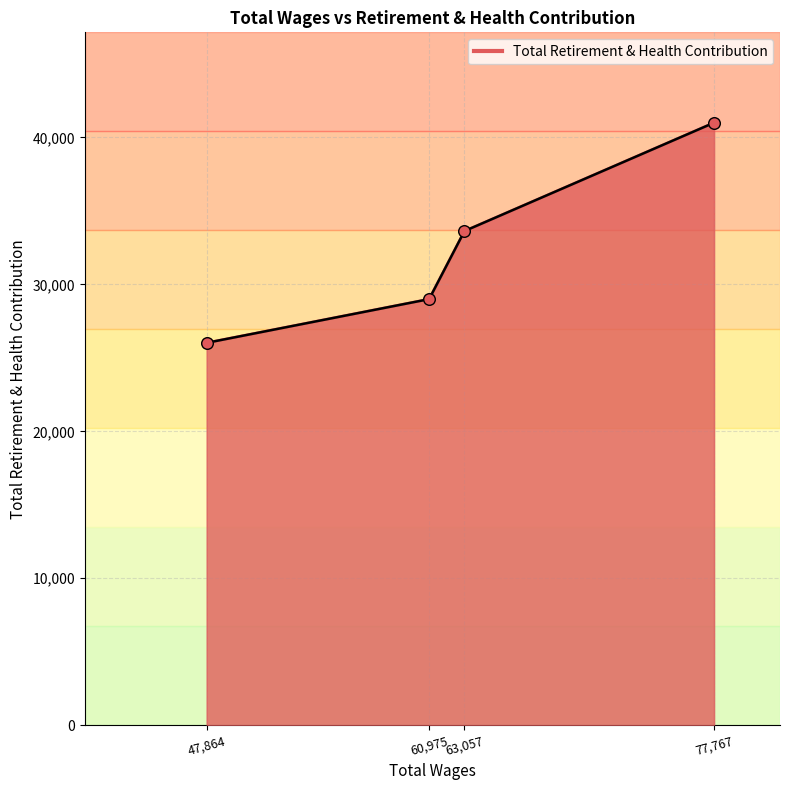

Which has a higher value, 63057.0 or 77767.0?

77767.0